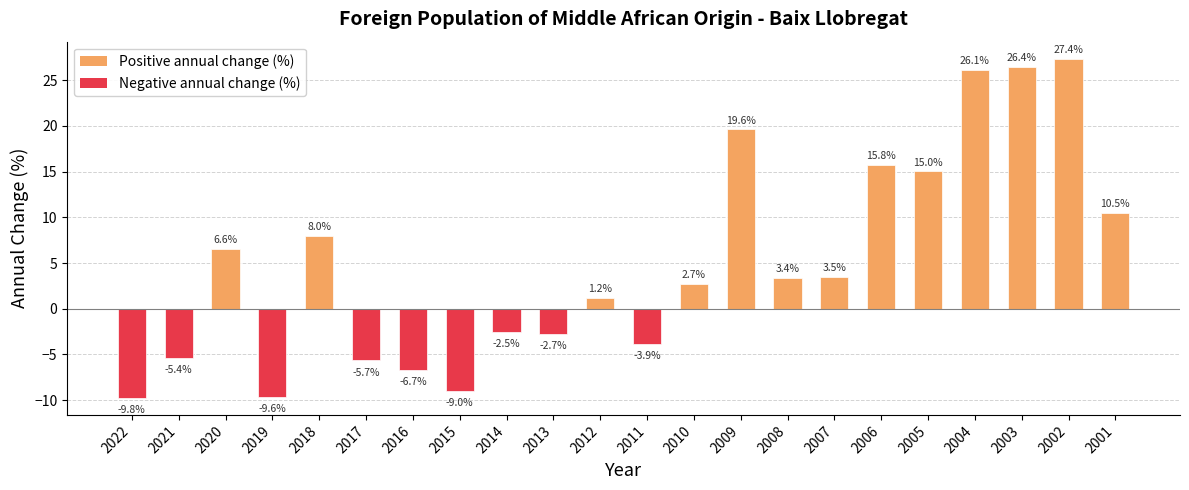

What is the value of the 19th bar from the left?

26.1